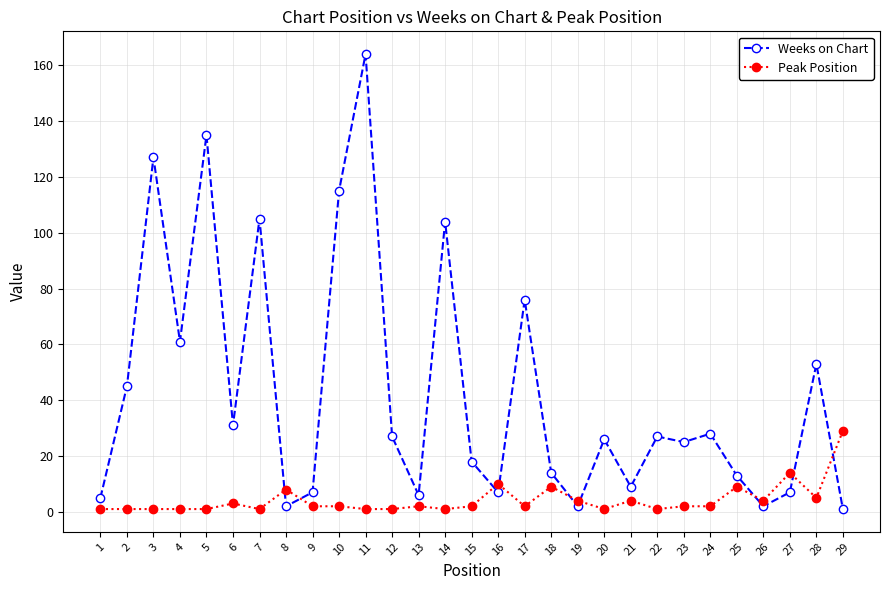

What is the total value across all series at 6?

34